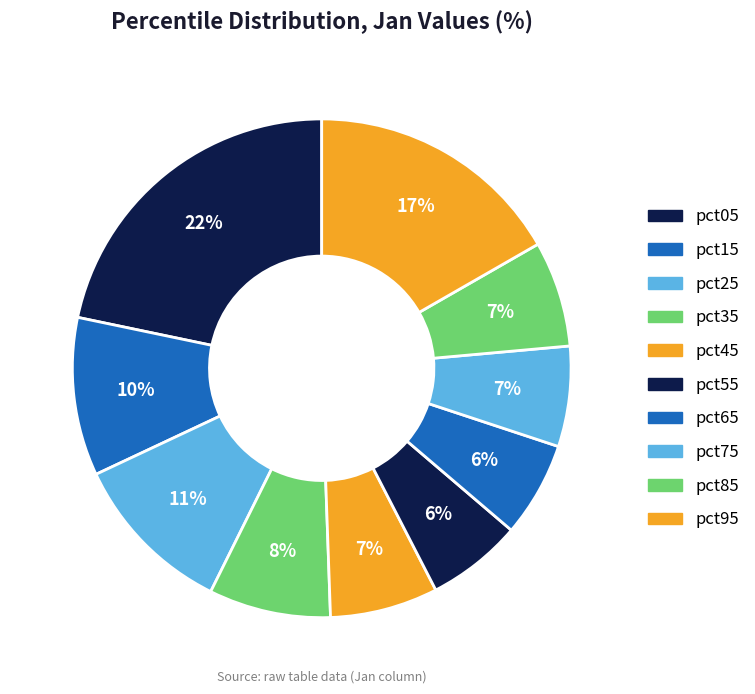

What percentage is NOT represented by pct75?

93.5%